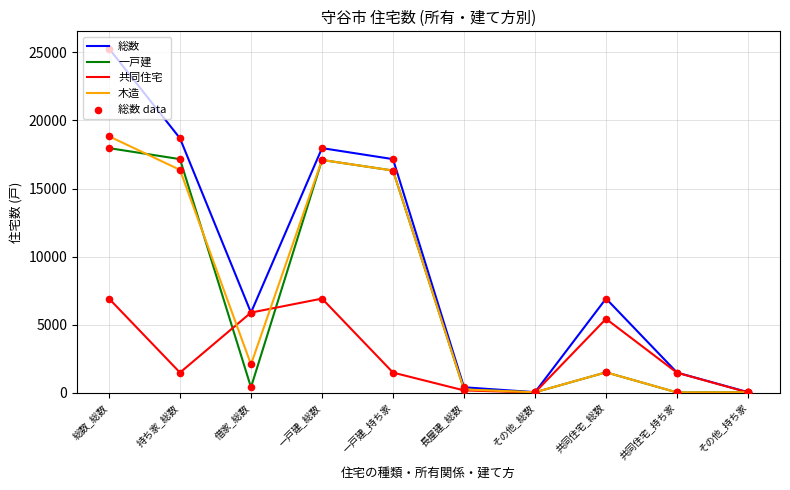

Which series has the largest total across all categories?

総数